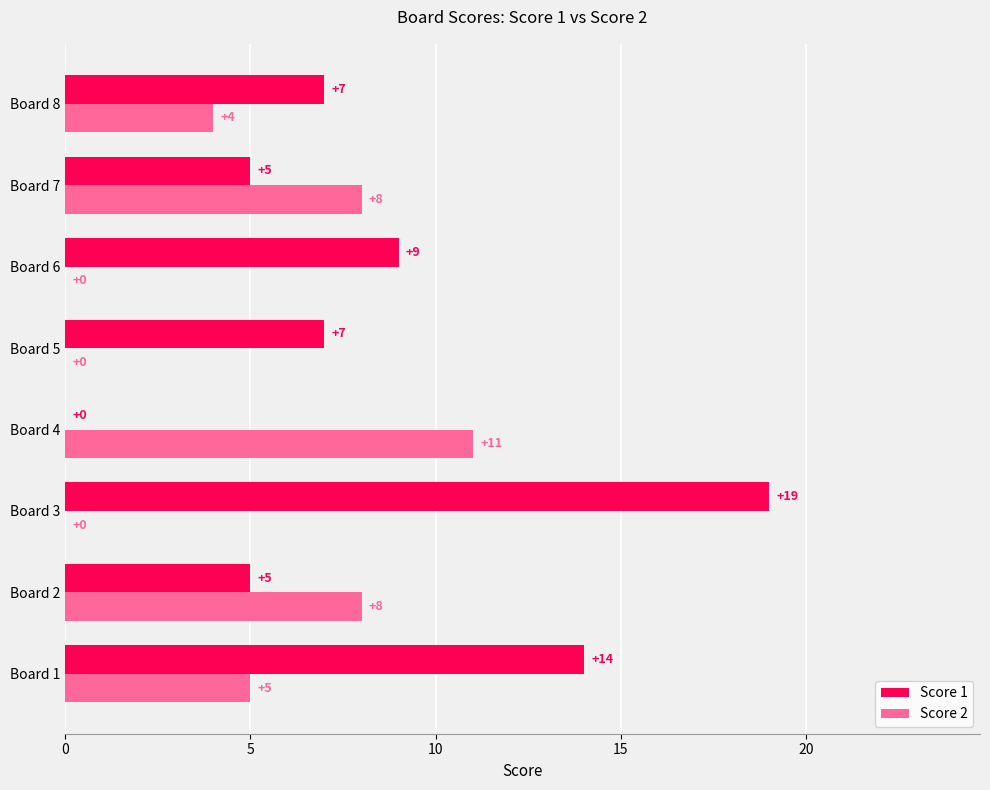

Count the number of categories in the chart.

8